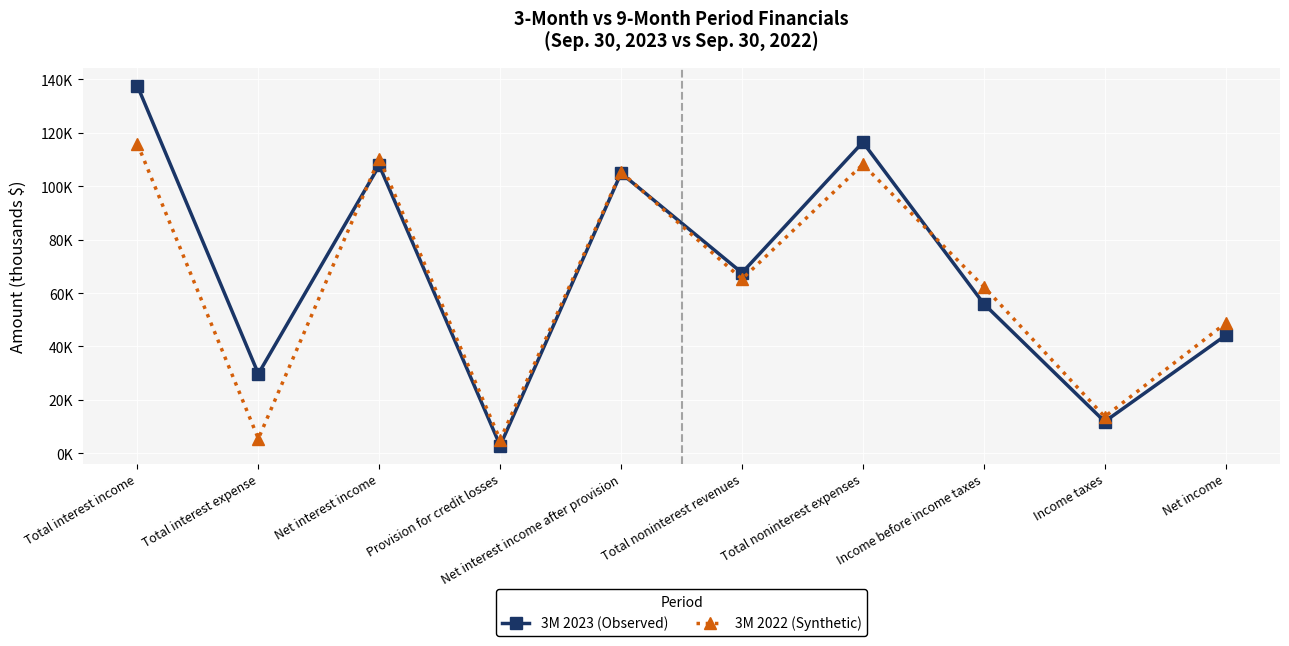

Which series changed the most between Provision for credit losses and Net interest income after provision?

3M 2023 (Observed)